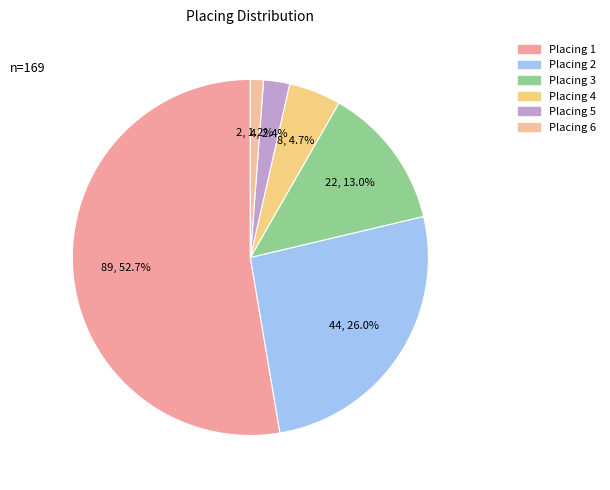

Count the number of slices in the pie.

6